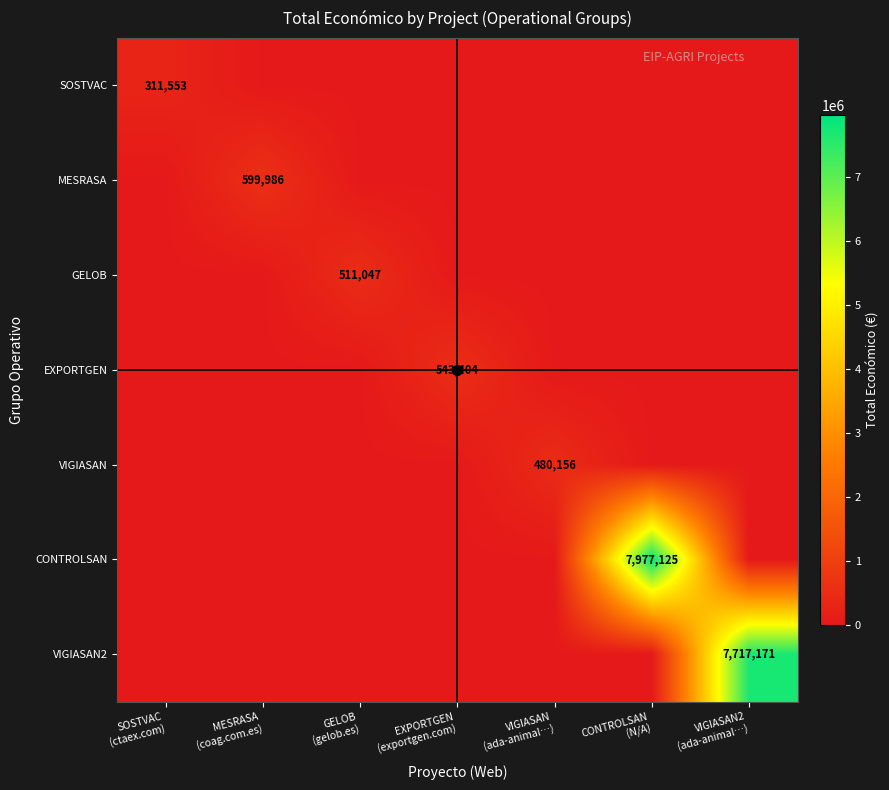

Which category has the highest value across all series?

CONTROLSAN
(N/A)